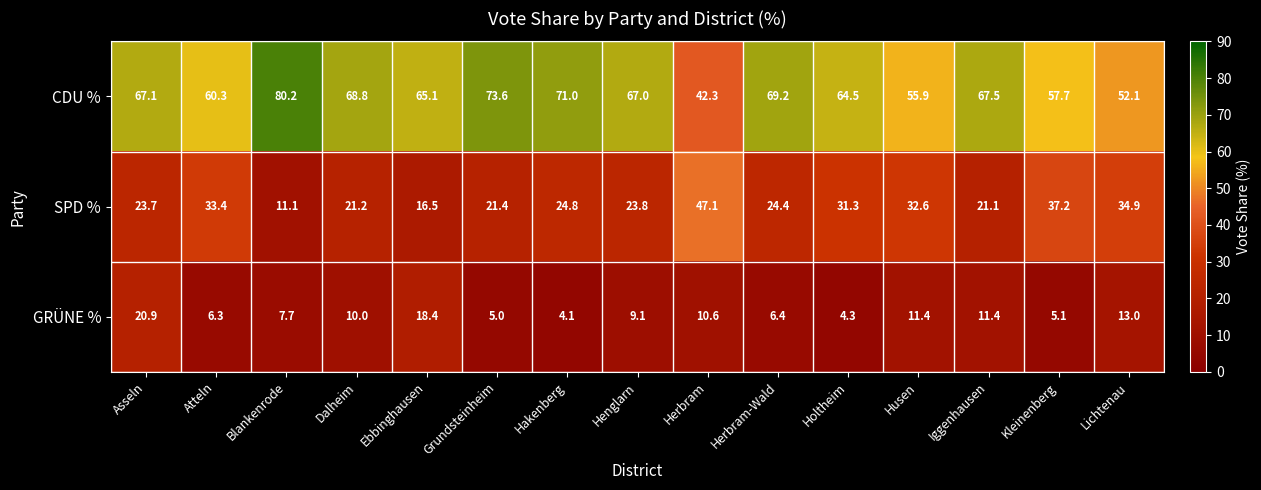

Which series changed the most between Asseln and Husen?

CDU %